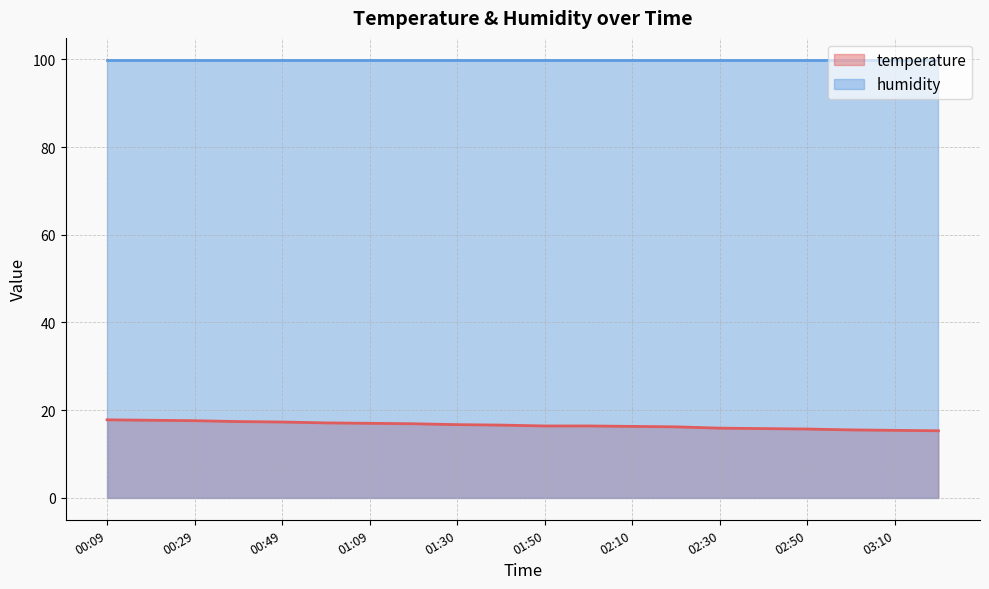

What is the maximum value shown in the chart?

99.9